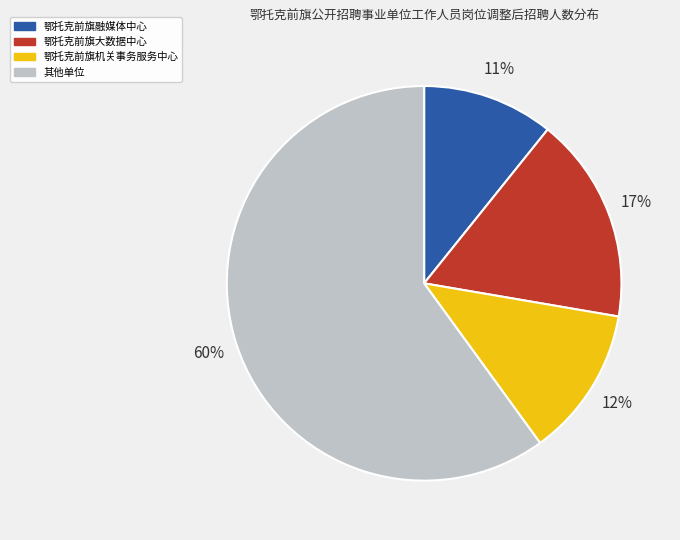

Count the number of slices in the pie.

4